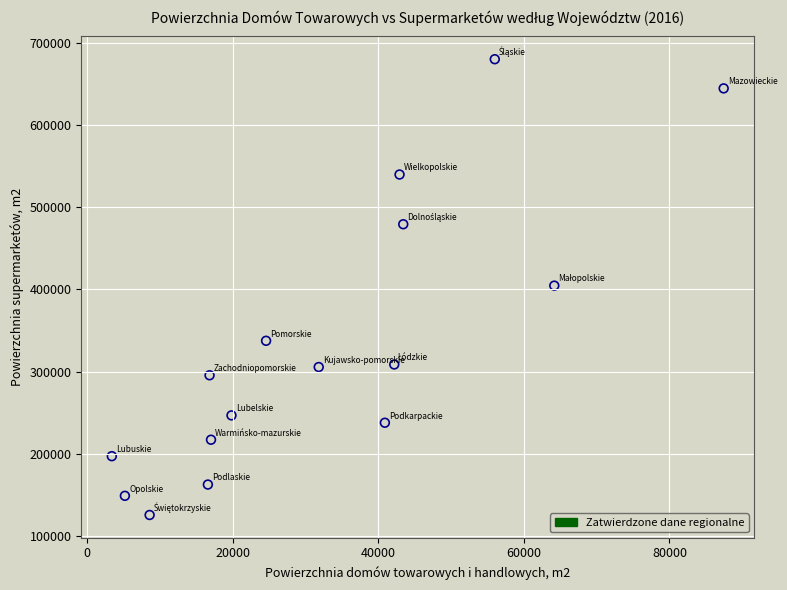

What is the range of Y values (max minus min)?

554036